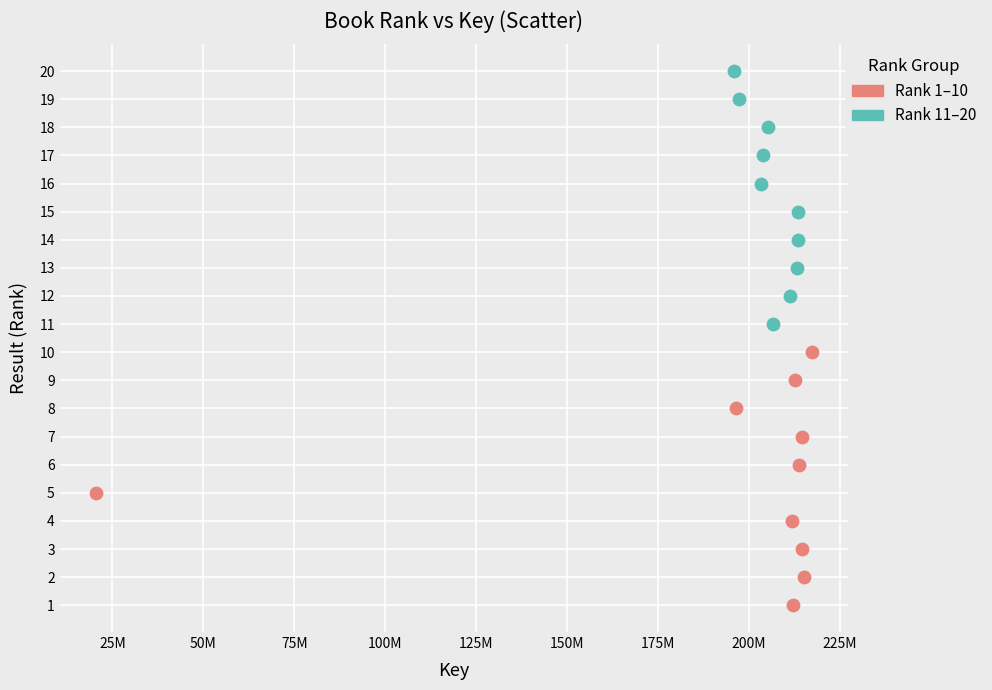

Which series contains the highest Y value?

Rank 11–20